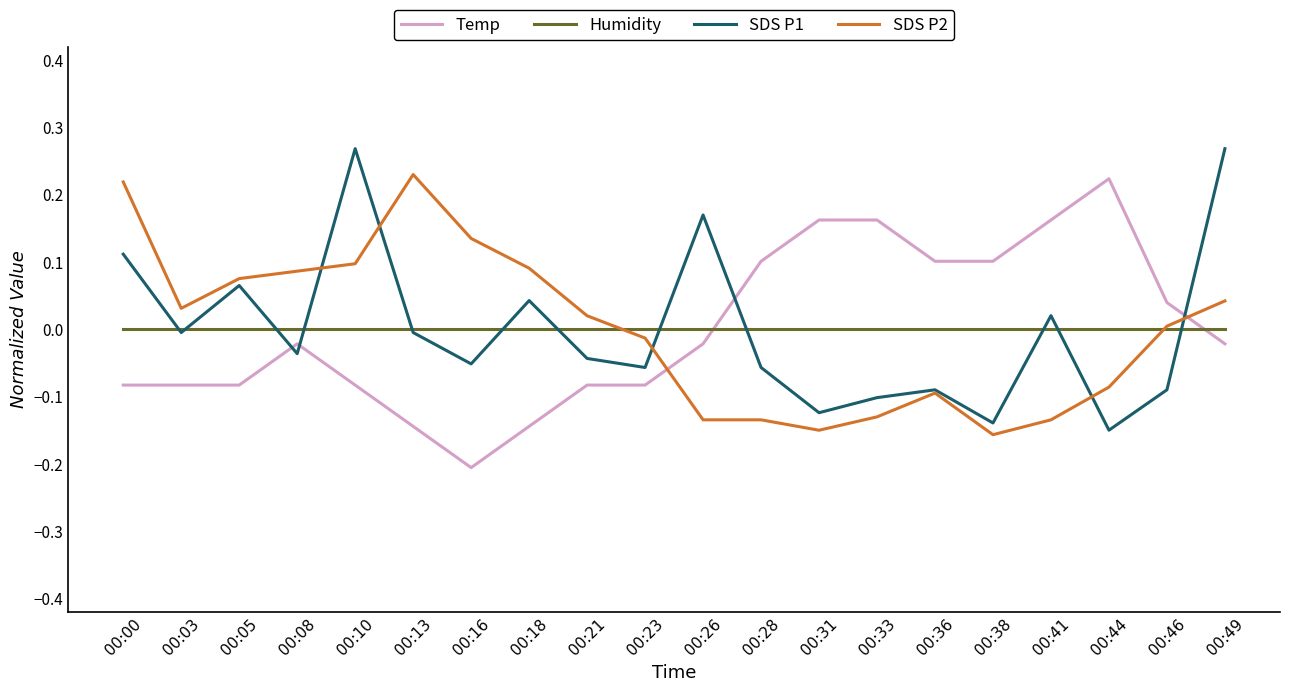

Is the value of SDS P2 at 00:31 greater than the value of Temp at 00:46?

No